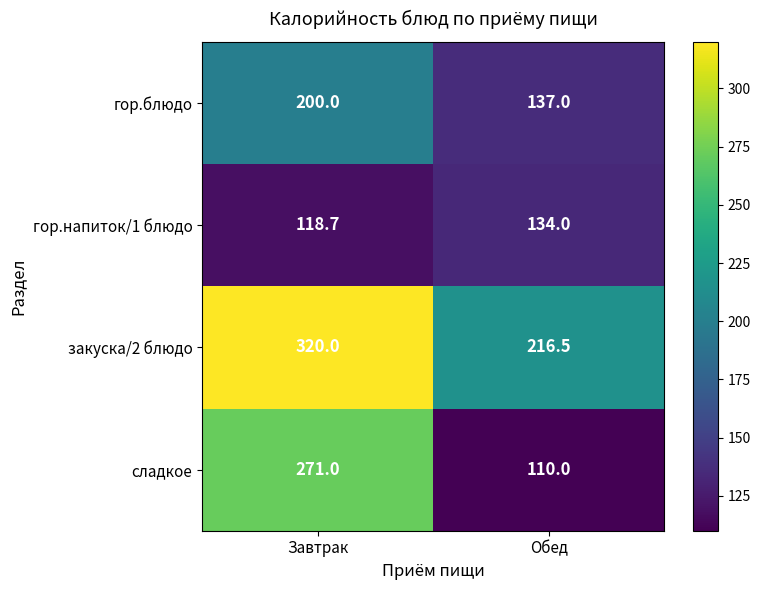

Between Завтрак and Обед, which series saw the biggest shift?

сладкое